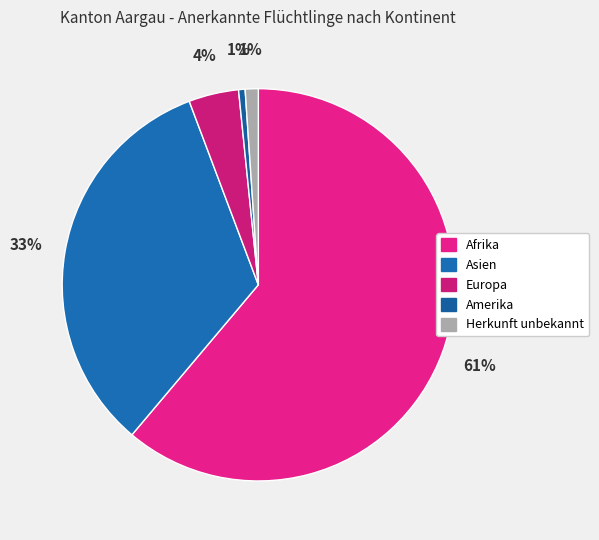

Count the number of slices in the pie.

5